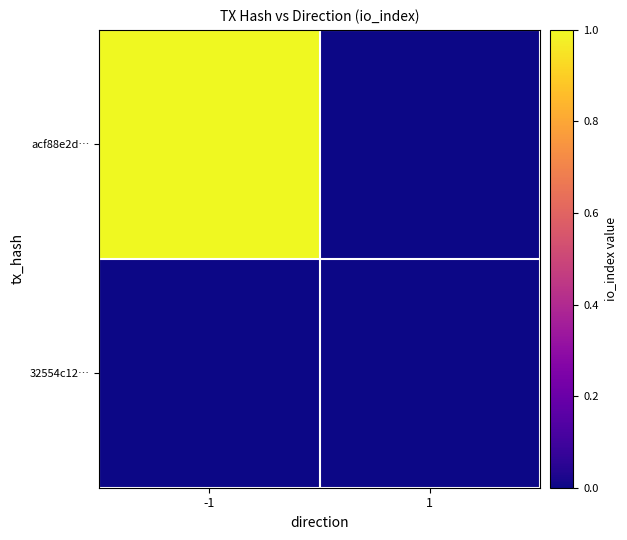

Which has a higher value, 1 or -1?

-1